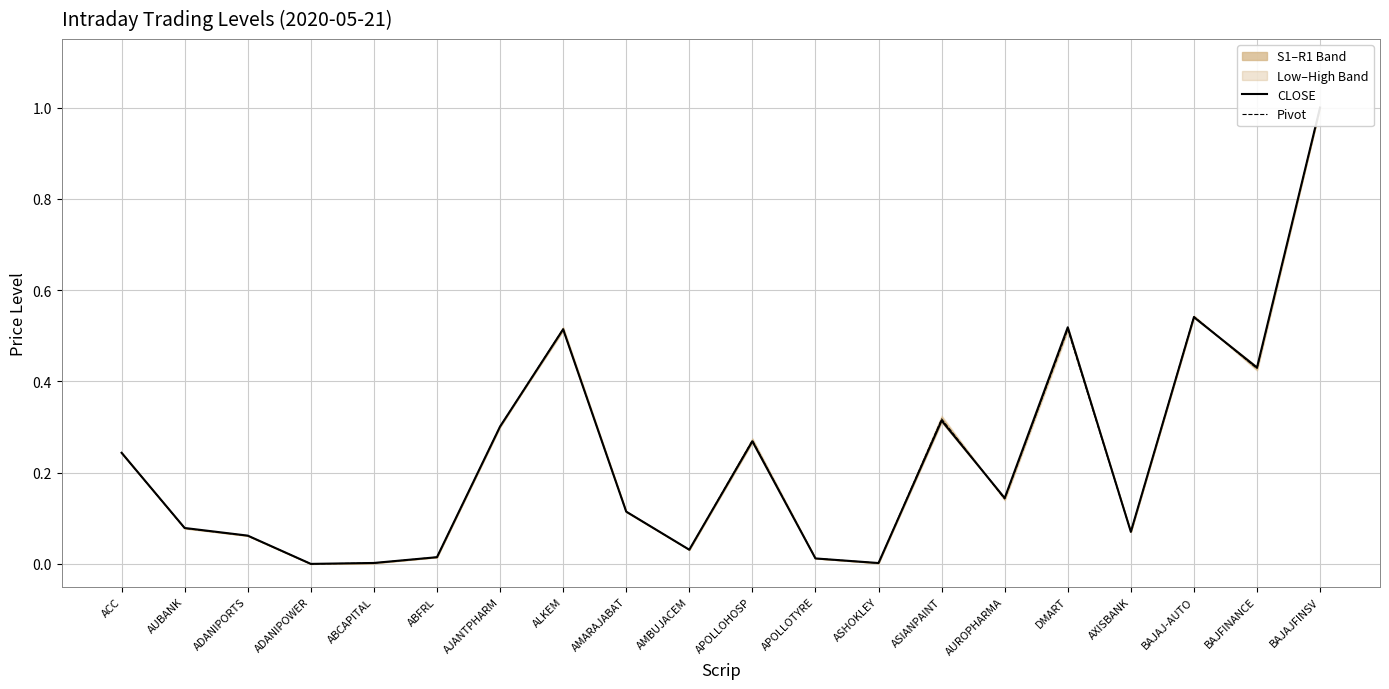

How many intersections are there between CLOSE and Pivot?

8